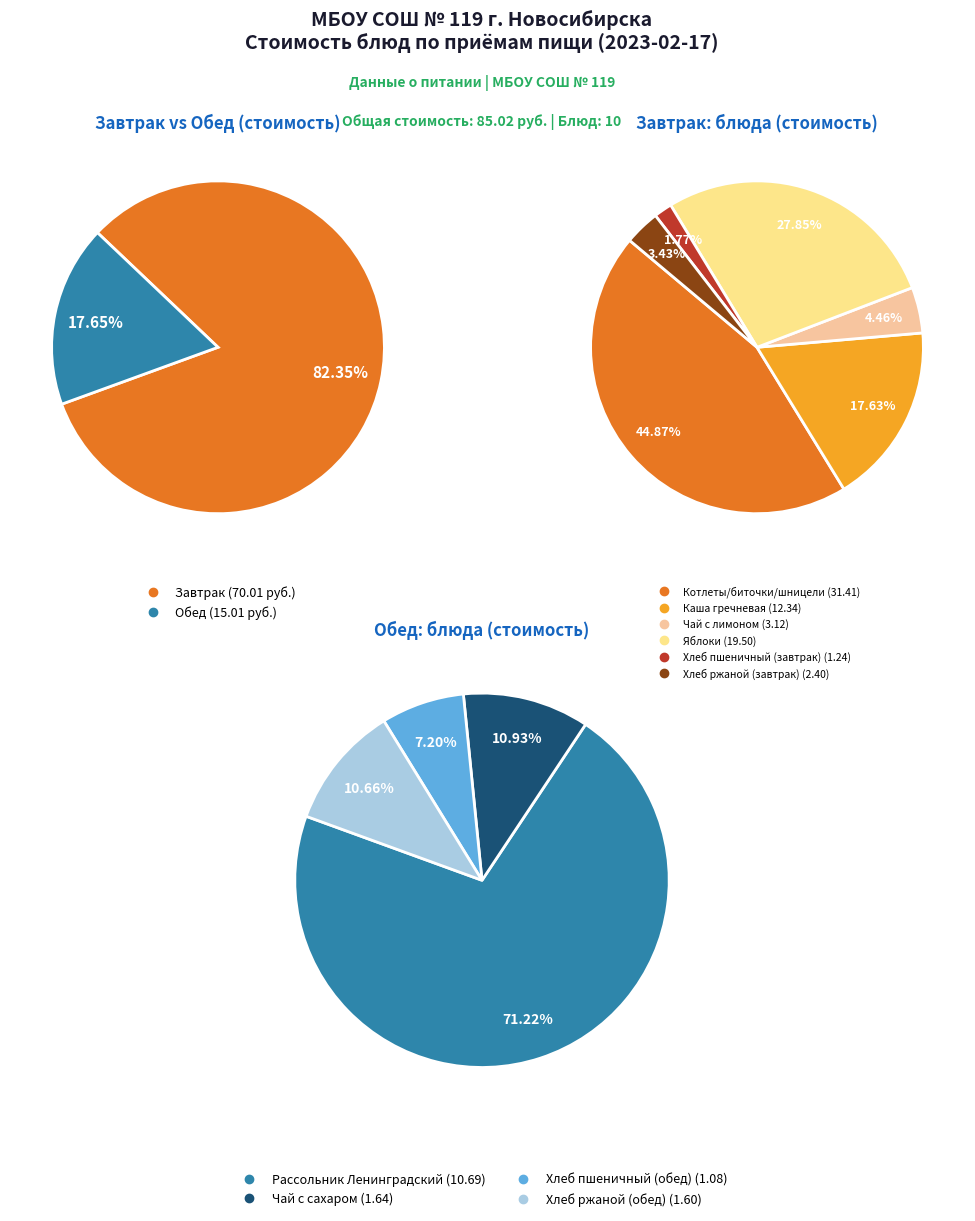

Rank the categories by value from highest to lowest.

Котлеты/биточки/шницели, Яблоки, Каша гречневая, Рассольник Ленинградский, Чай с лимоном, Хлеб ржаной (завтрак), Чай с сахаром, Хлеб ржаной (обед), Хлеб пшеничный (завтрак), Хлеб пшеничный (обед)